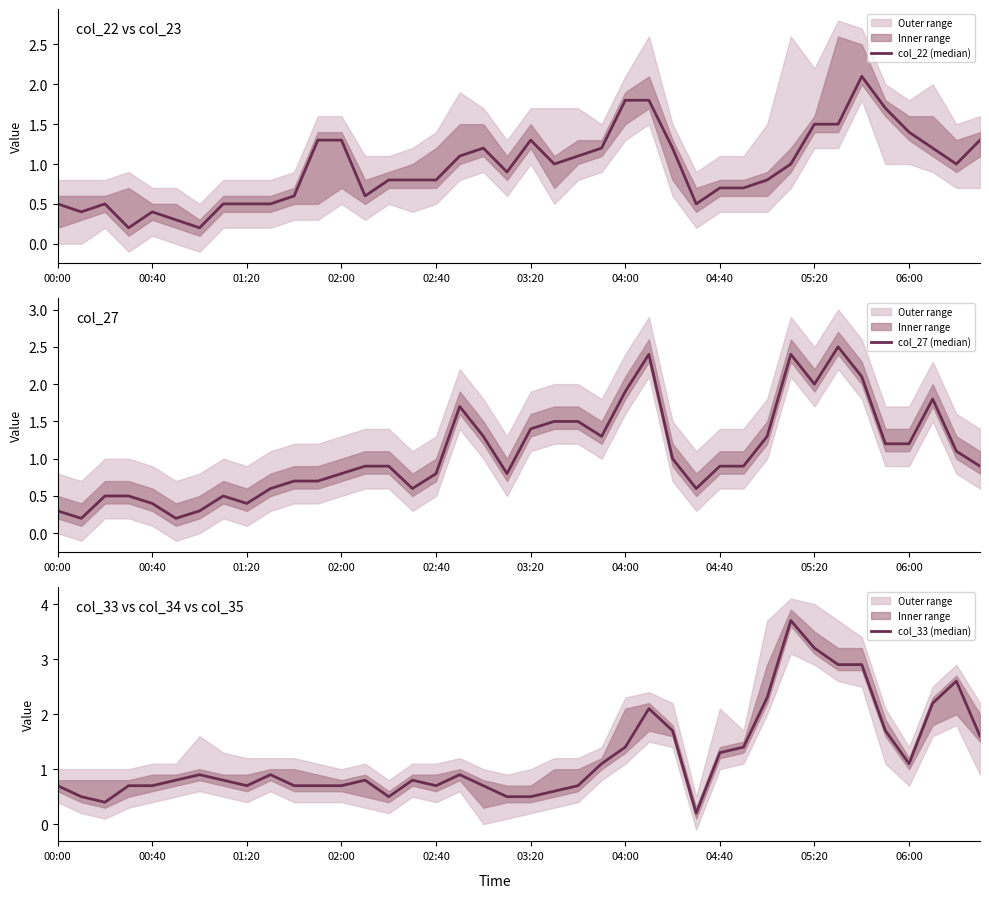

What are all the series names shown in the legend?

col_22 (median), col_27 (median), col_33 (median)